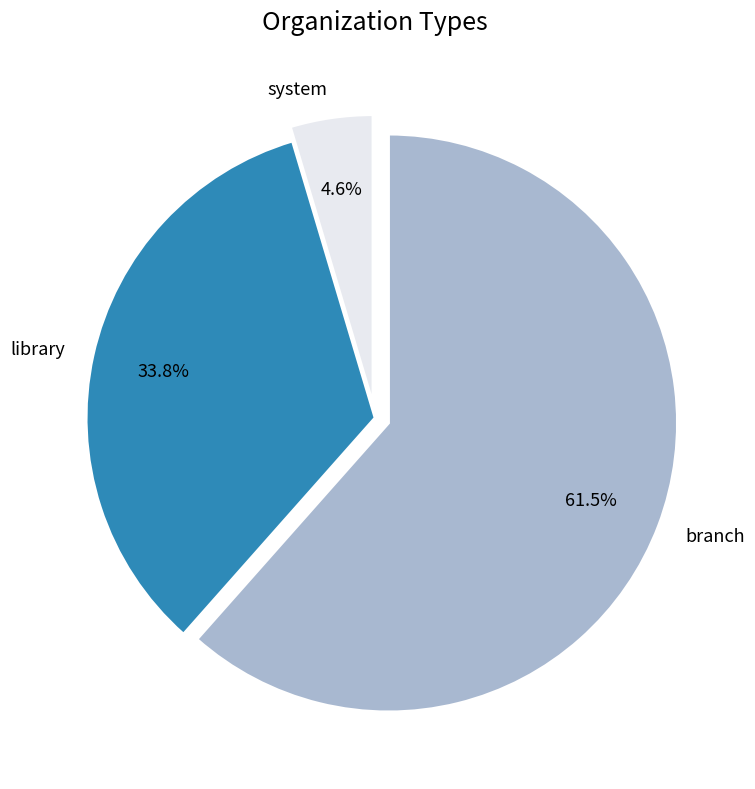

What percentage is the system slice, to the nearest percent?

5%